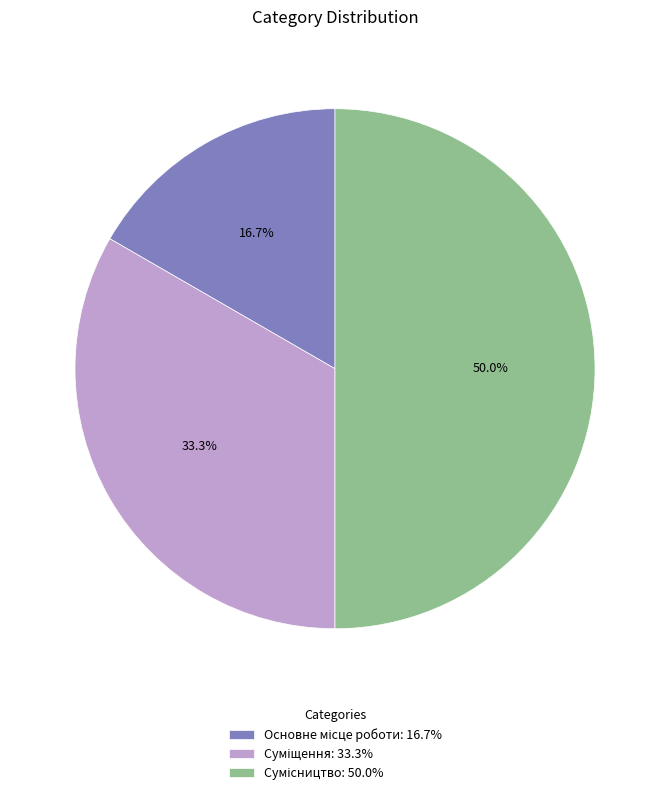

What is the total percentage of Суміщення and Сумісництво?

83.3%